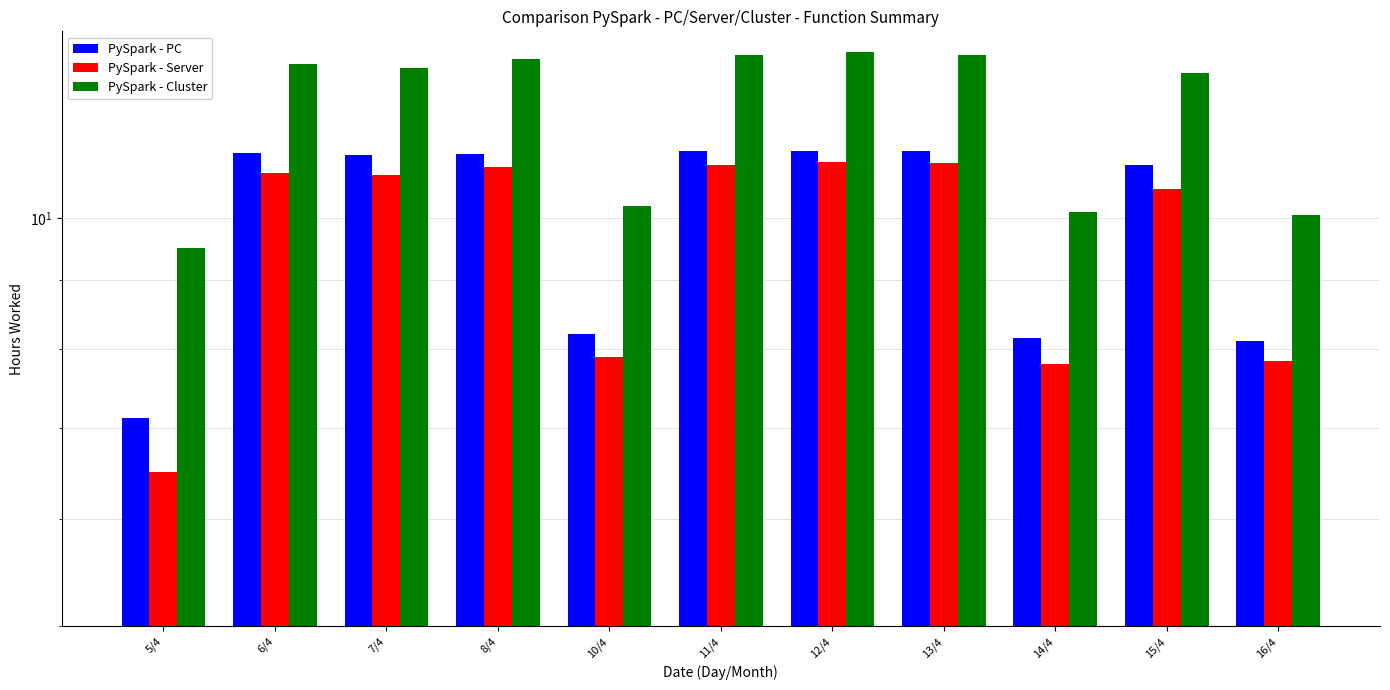

At which category is the sum across all series the highest?

12/4